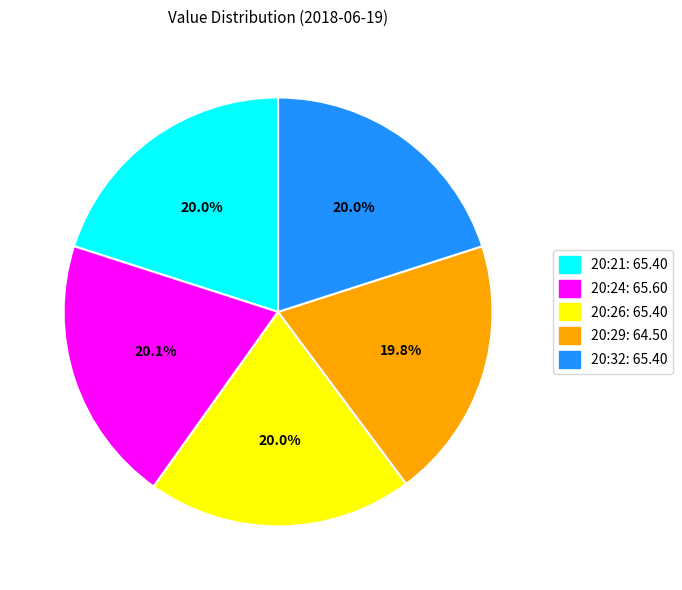

Approximately how many times larger is the value at 20:32: 65.40 compared to 20:26: 65.40?

1.0